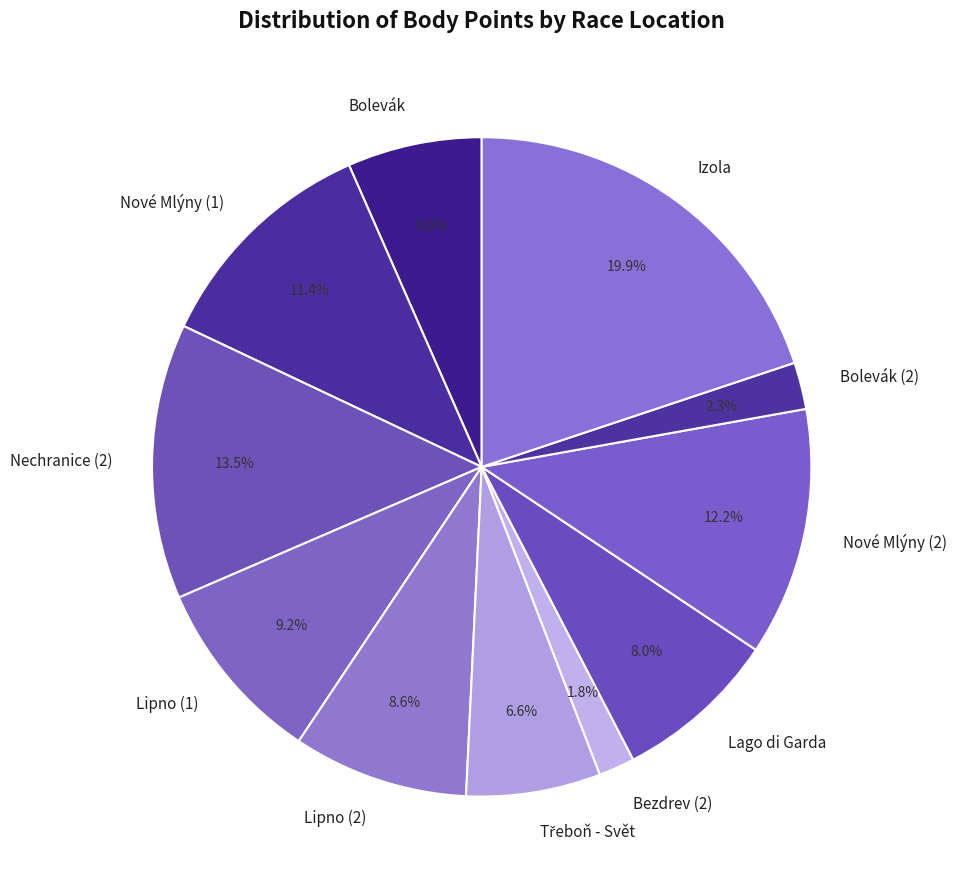

How many segments does this pie chart have?

11